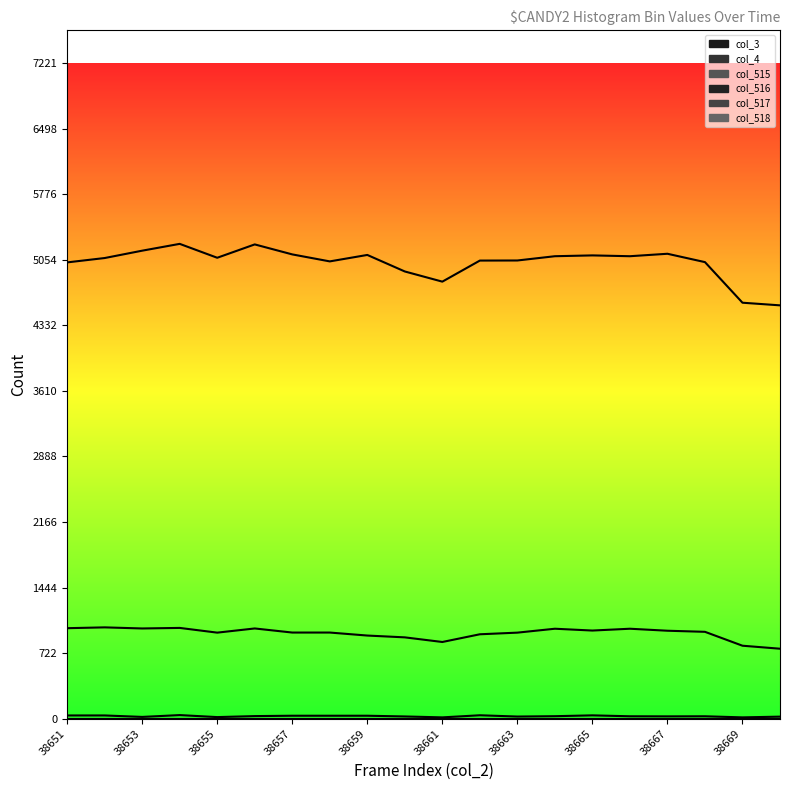

Where does the col_517 series first go above 4102?

38653